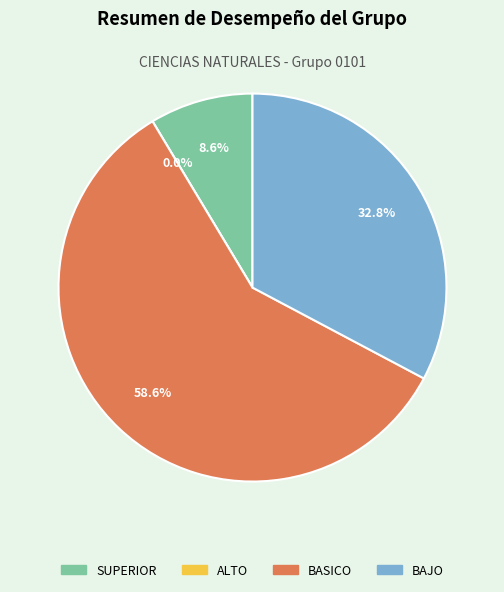

Approximately how many times larger is the value at BASICO compared to BAJO?

1.8